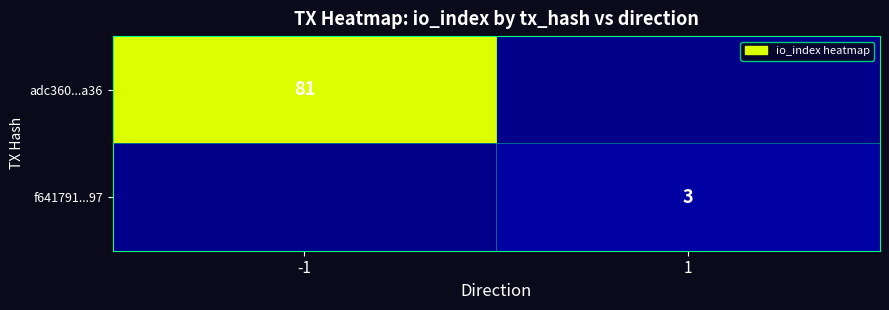

Which has a higher value, 1 or -1?

-1